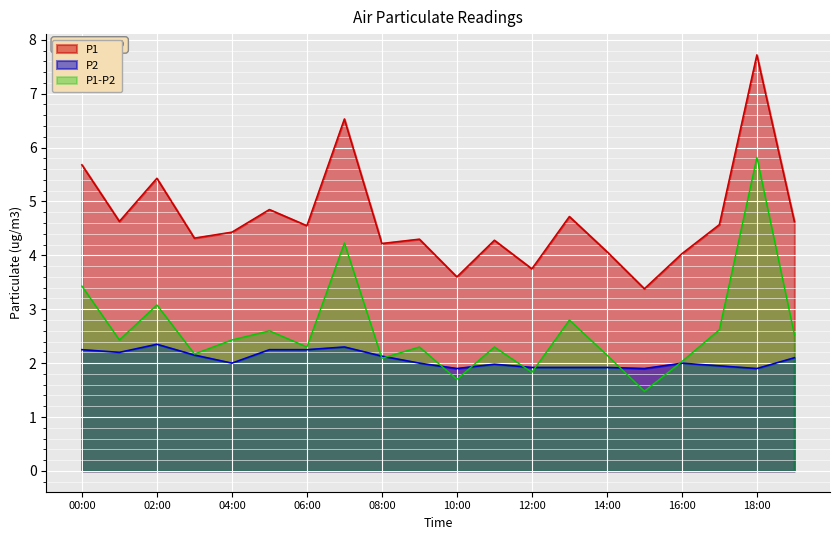

What is the spread (max minus min) of values at 15:00?

1.5